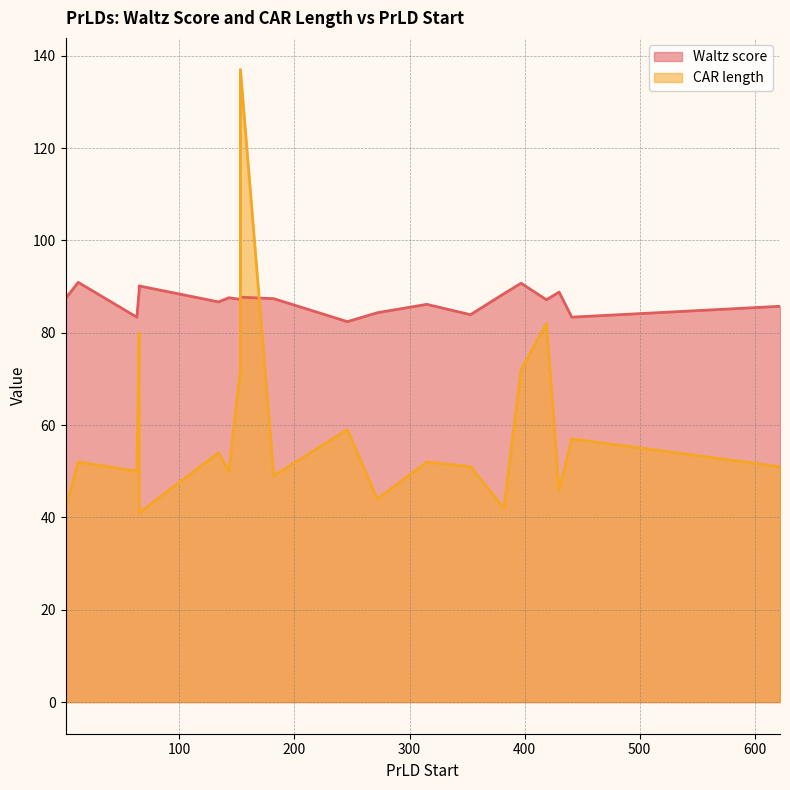

Which label corresponds to the largest value in the chart?

153